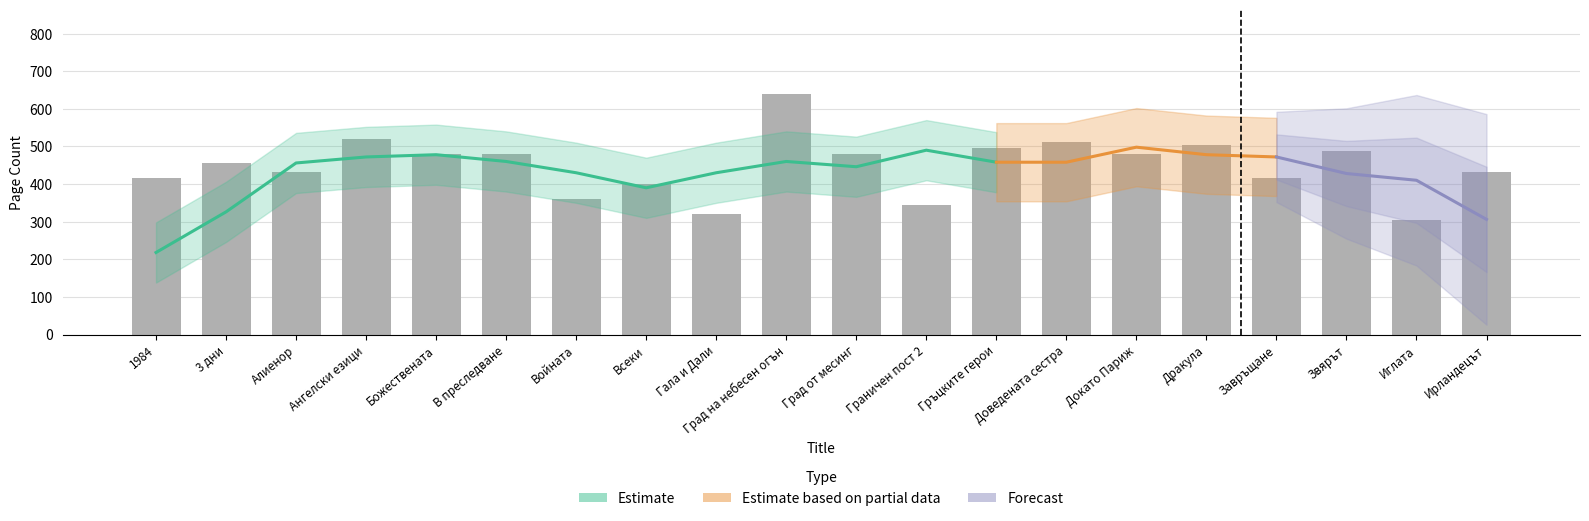

Which label corresponds to the smallest value in the chart?

Иглата